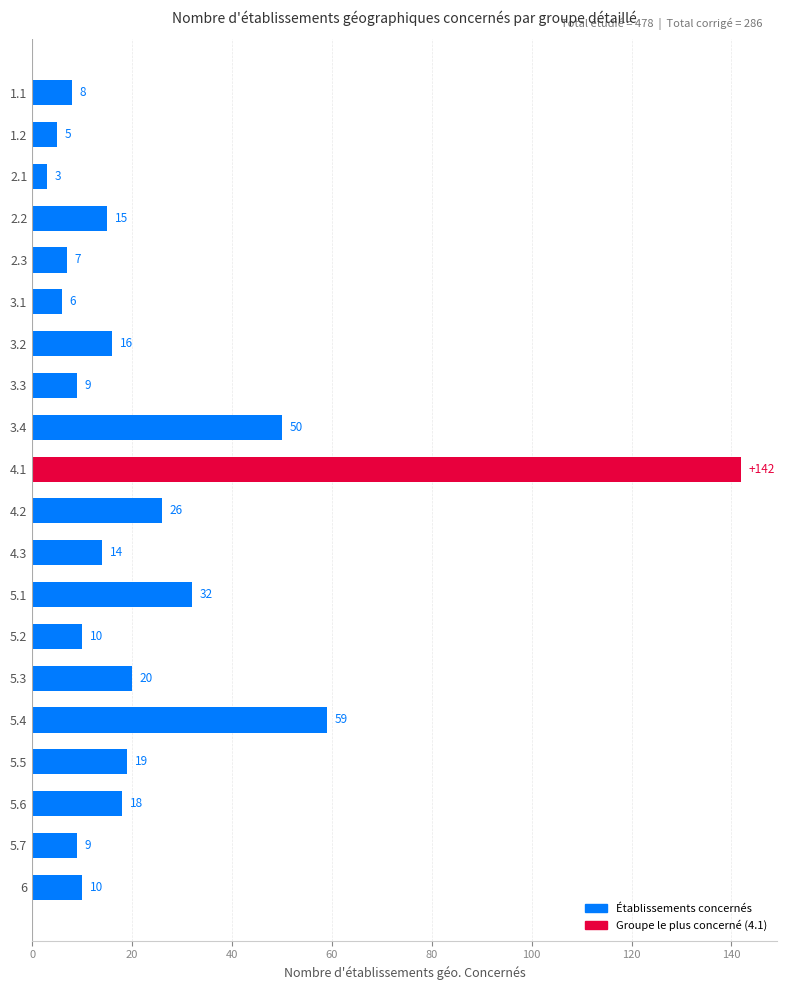

Count the number of data series in this chart.

1